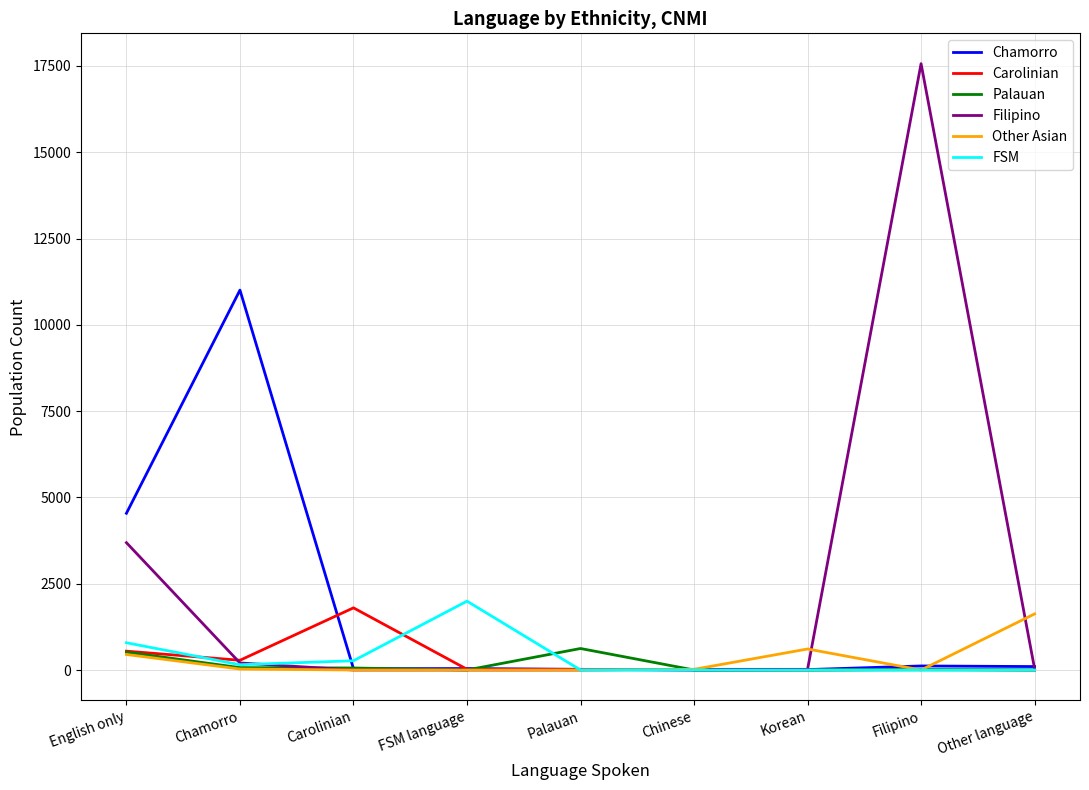

At which category does the chart reach its peak across all series?

Filipino